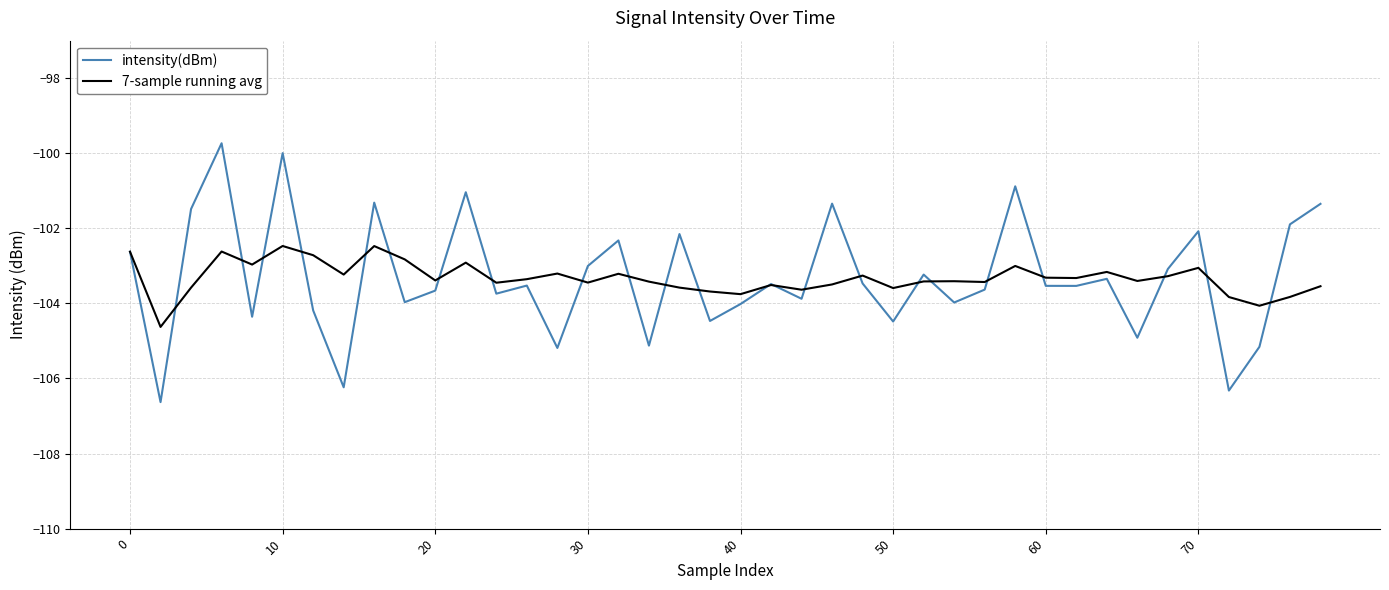

Which series has the widest spread of values?

intensity(dBm)